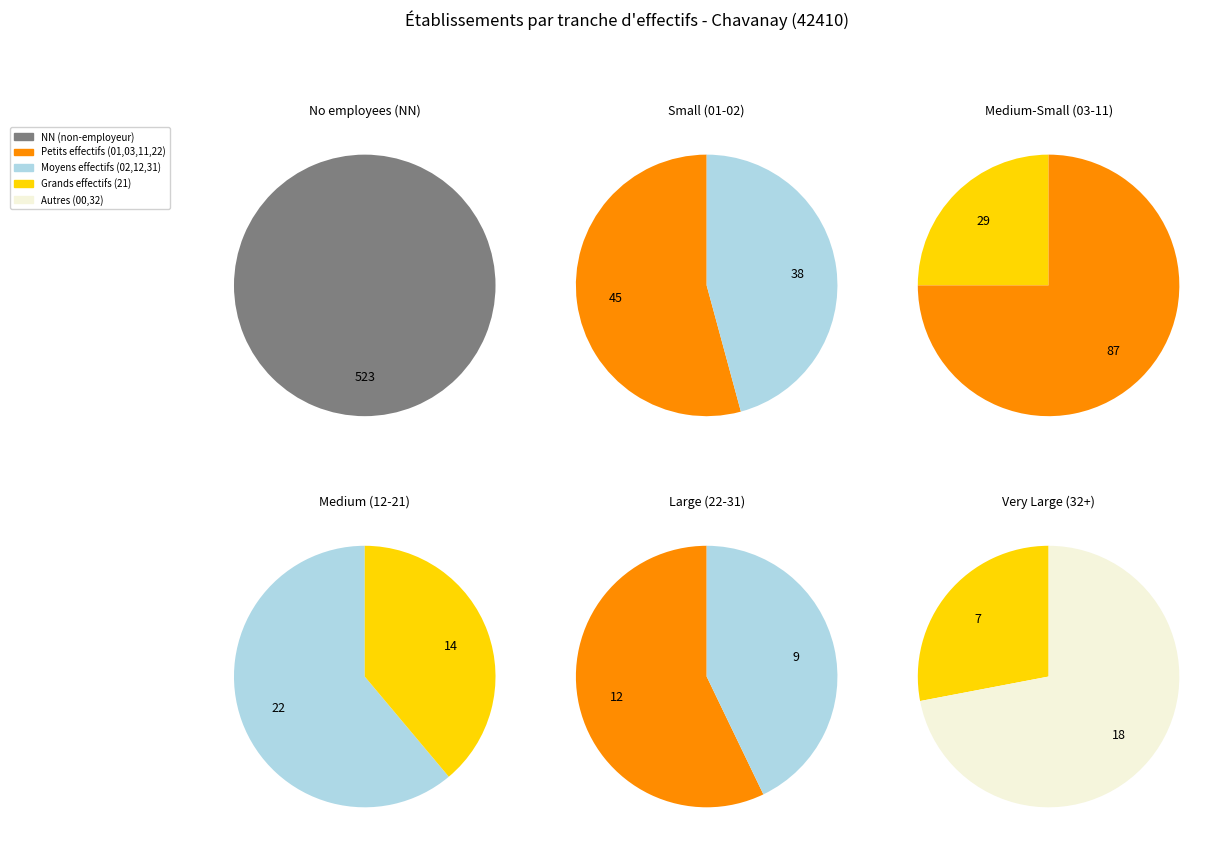

To the nearest percent, what percentage of the pie is 02?

5%